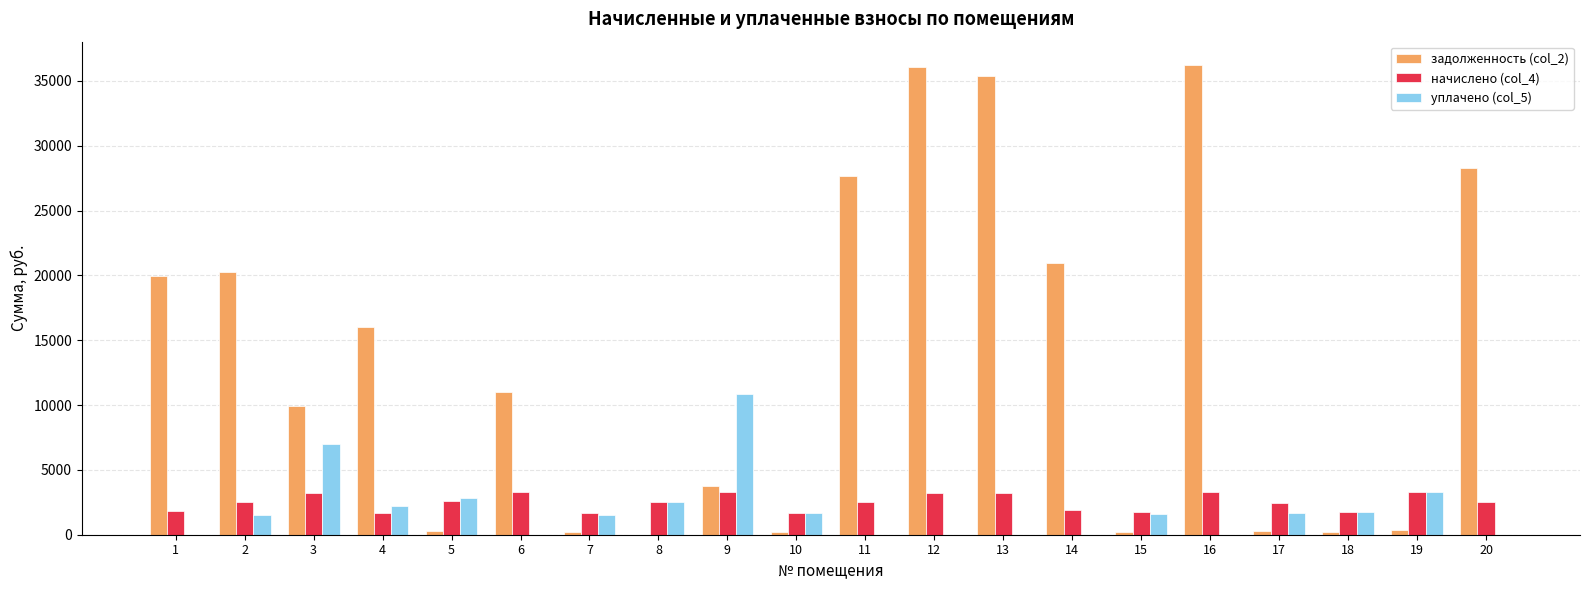

The начислено (col_4) series shows 730.0 at 8. True or false?

False